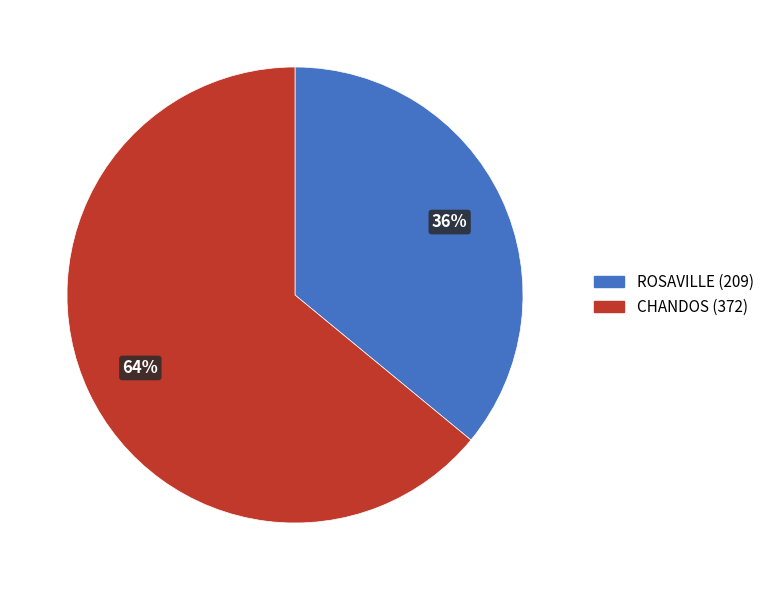

Combined, do ROSAVILLE and CHANDOS account for over 50%?

Yes